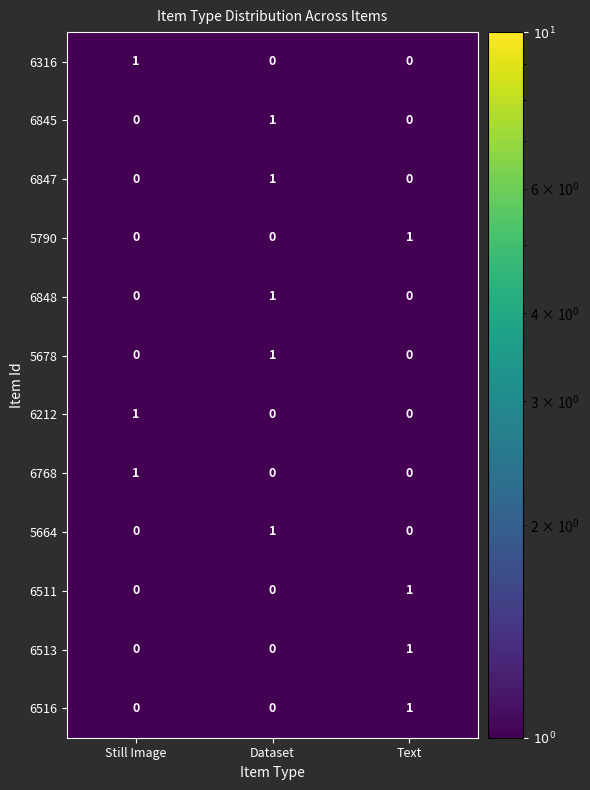

What is the minimum value shown in the chart?

0